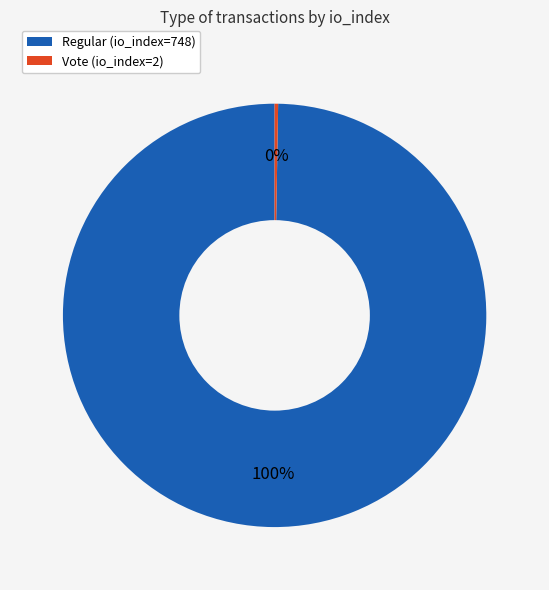

The Regular (io_index=748) slice represents 100% of the pie. True or false?

True